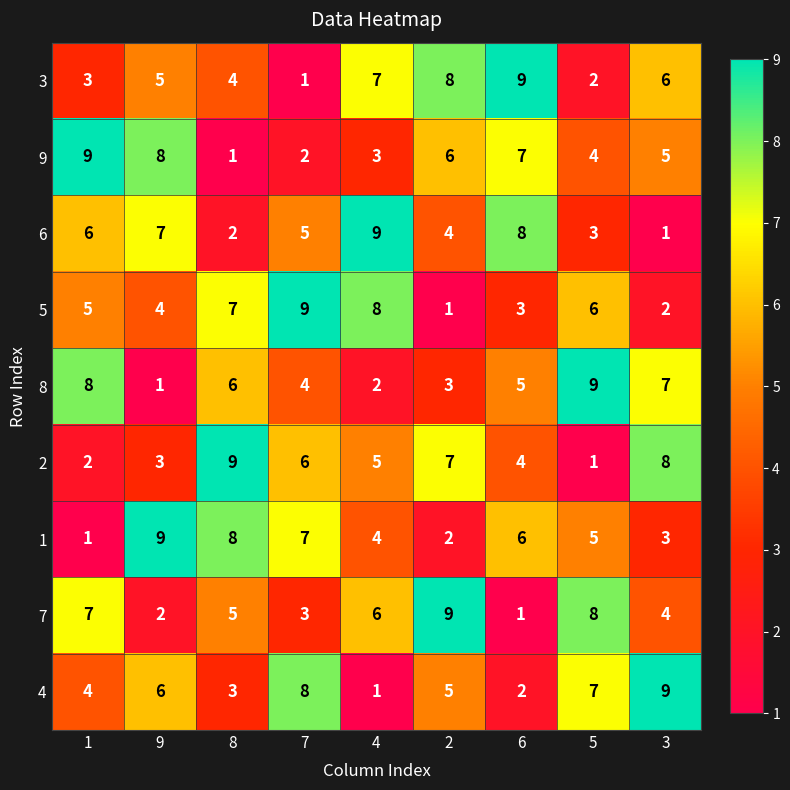

Is the value of 6 at 4 greater than the value of 9 at 8?

Yes